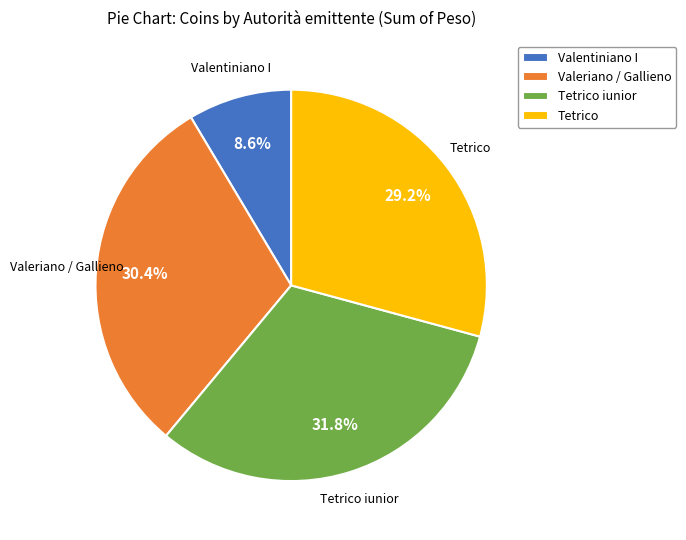

Does Valeriano / Gallieno account for over 50% of the chart?

No